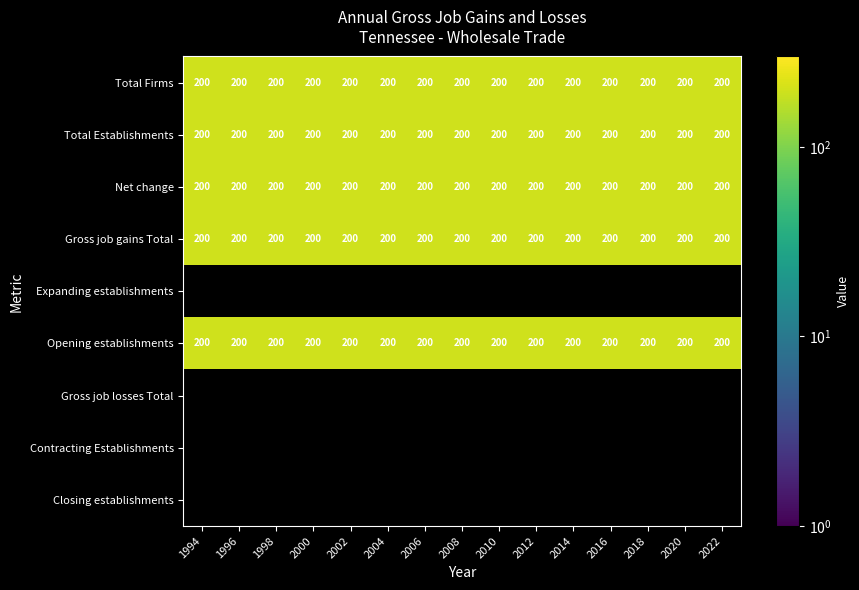

What is the approximate value of Total Establishments at 2022?

200